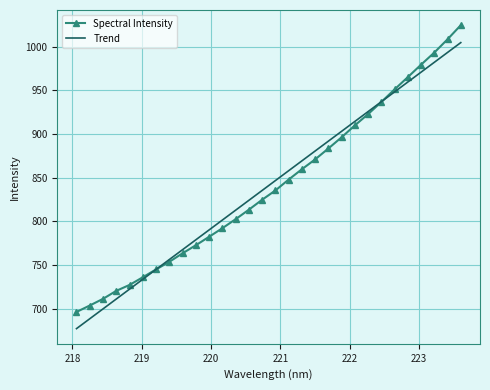

List the series in order of their peak value, highest first.

Spectral Intensity, Trend